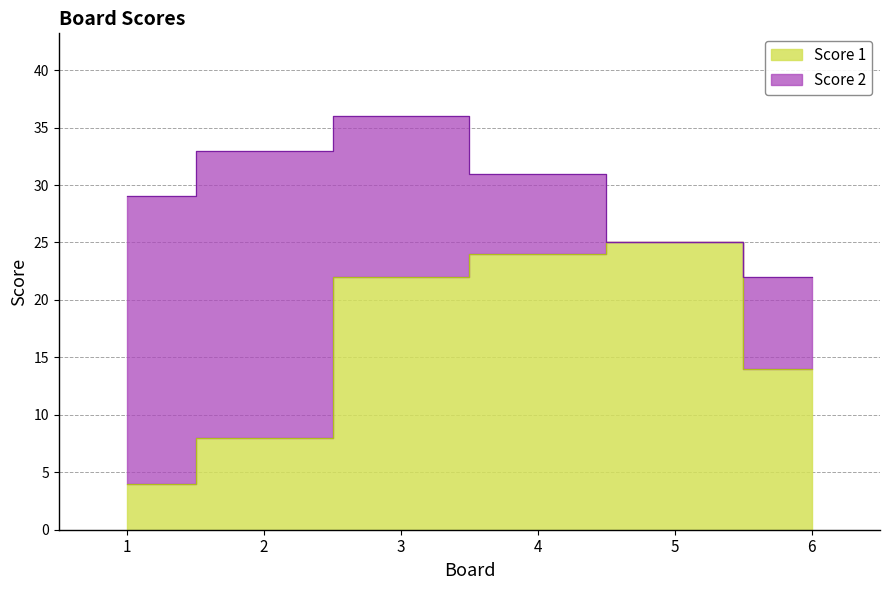

How many points are higher than both their immediate neighbors (excluding endpoints)?

1